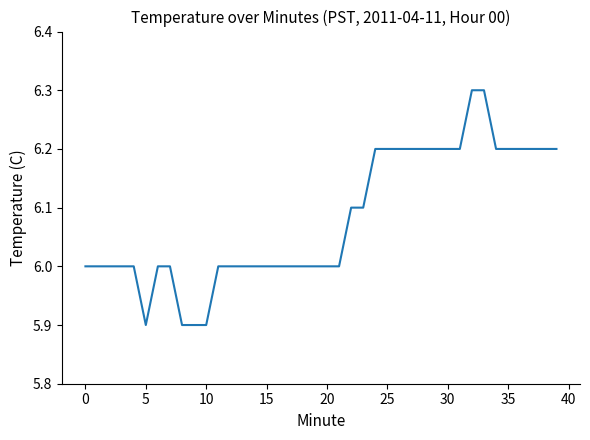

How many lines are shown in the chart?

1